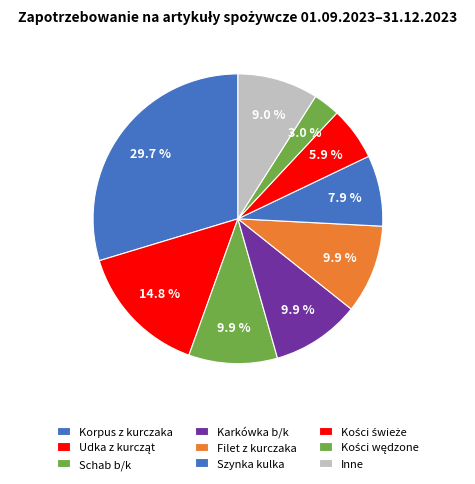

To the nearest percent, what percentage of the pie is Korpus z kurczaka?

30%